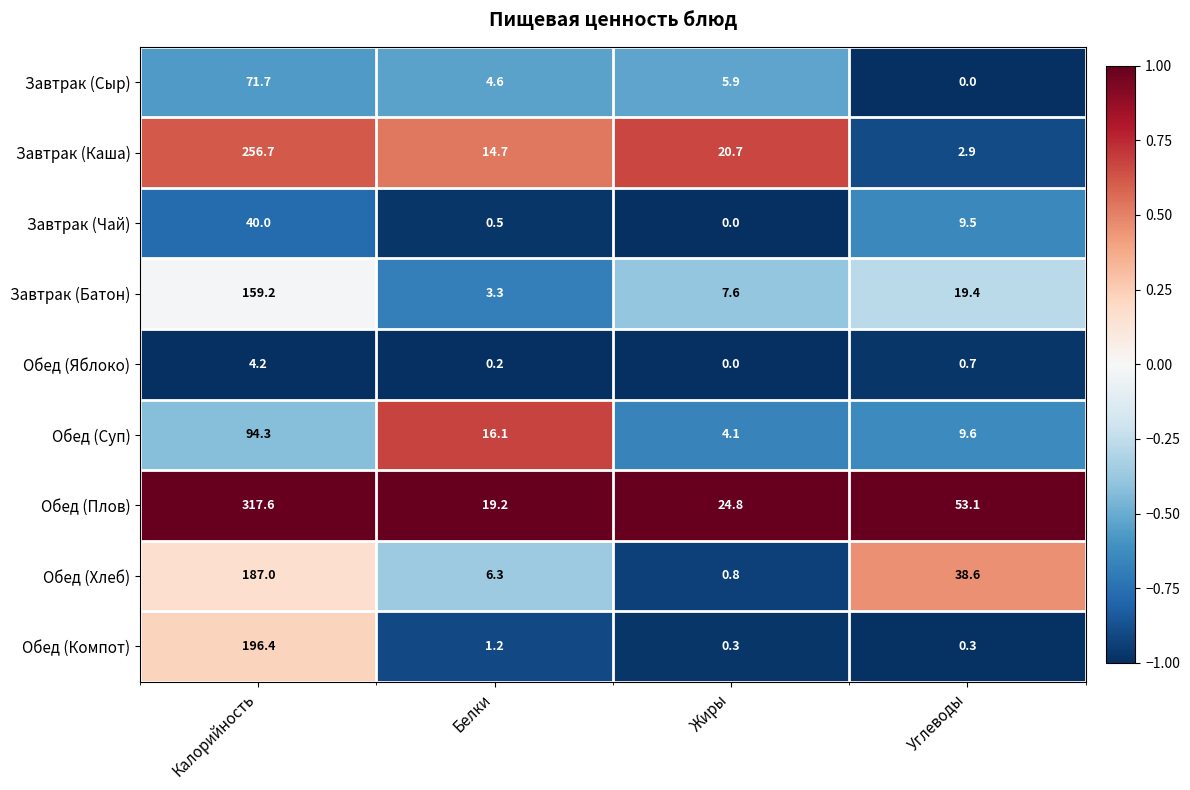

What is the spread (max minus min) of values at Белки?

19.0